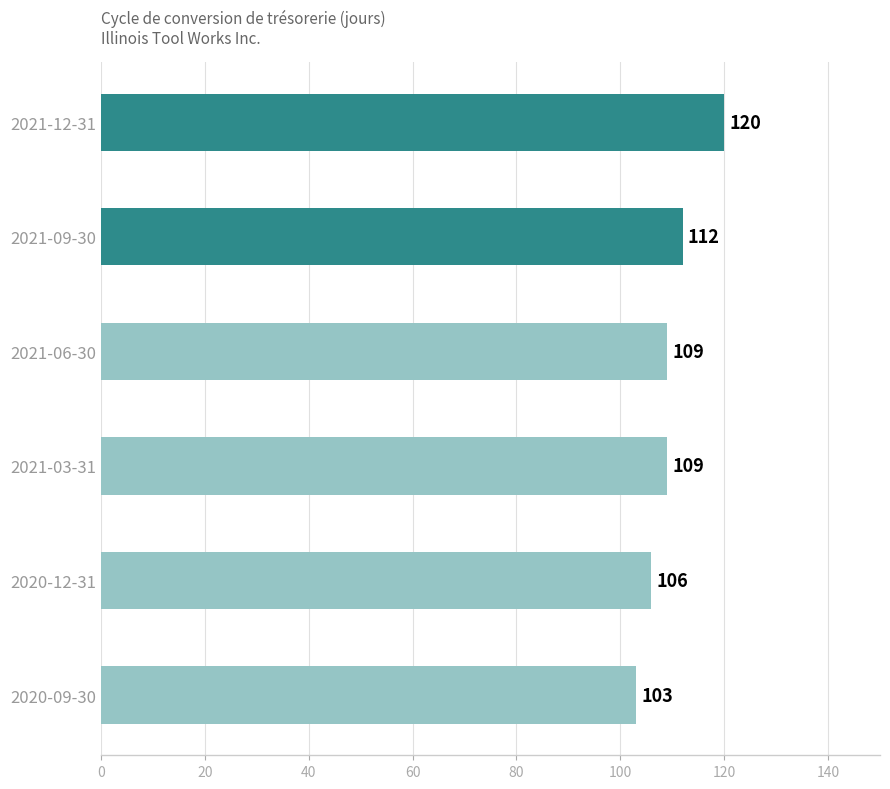

What is the difference between the values at 2021-06-30 and 2021-09-30?

3